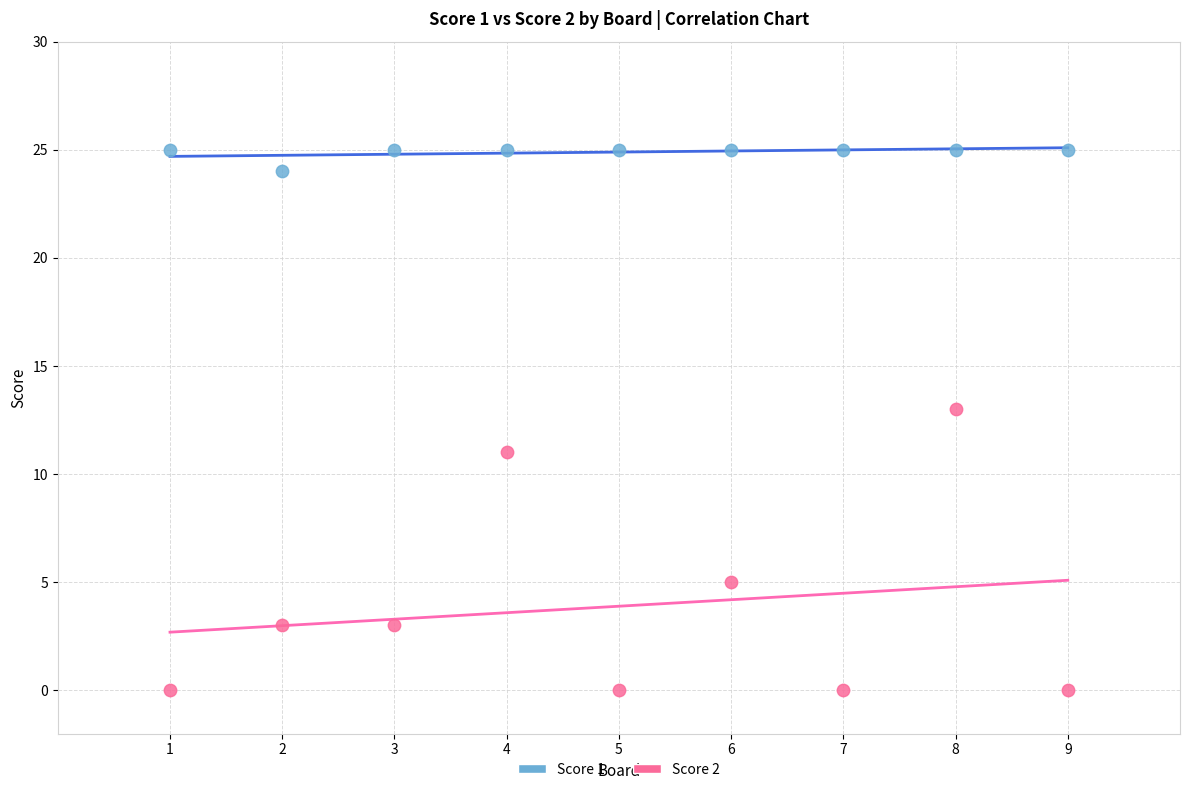

What is the X range (max minus min) for the scatter plot?

8